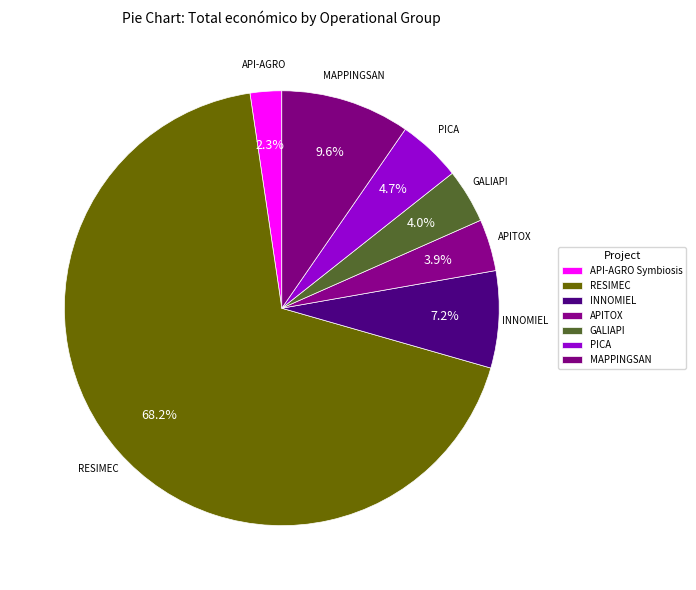

Count the number of slices in the pie.

7